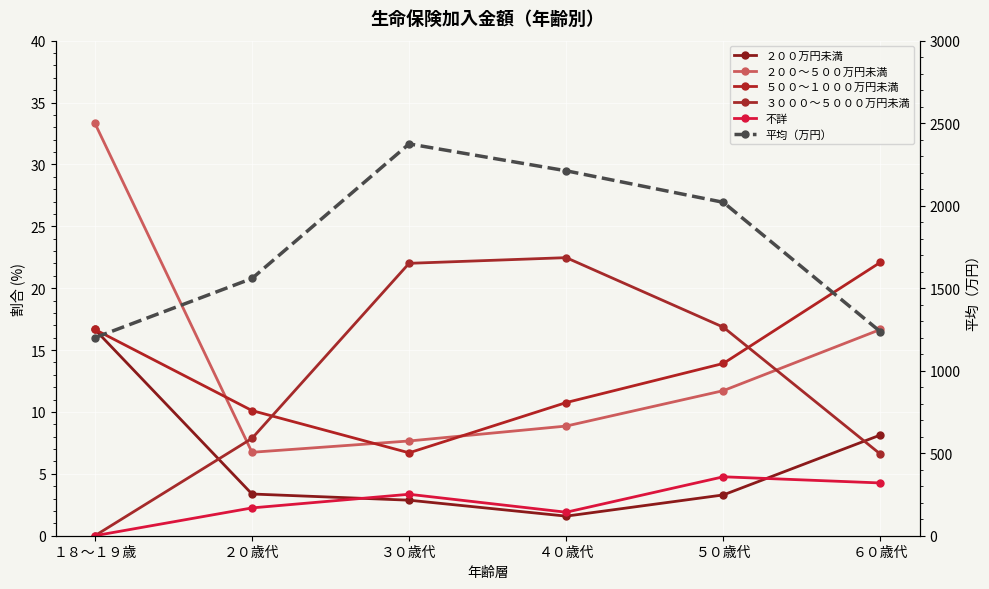

True or false: 平均（万円） has more than 1 interior local peaks.

False